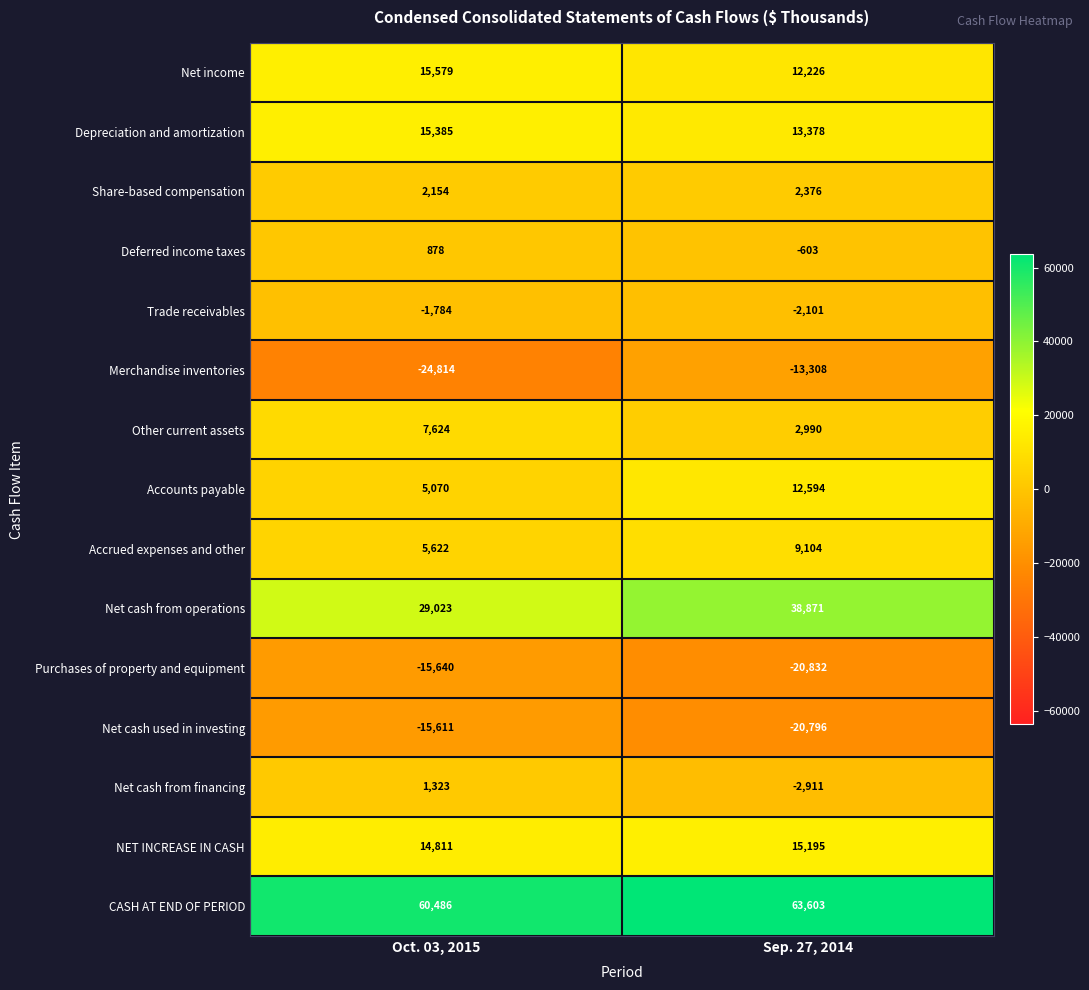

Rank the series at Sep. 27, 2014 from highest to lowest value.

CASH AT END OF PERIOD, Net cash from operations, NET INCREASE IN CASH, Depreciation and amortization, Accounts payable, Net income, Accrued expenses and other, Other current assets, Share-based compensation, Deferred income taxes, Trade receivables, Net cash from financing, Merchandise inventories, Net cash used in investing, Purchases of property and equipment